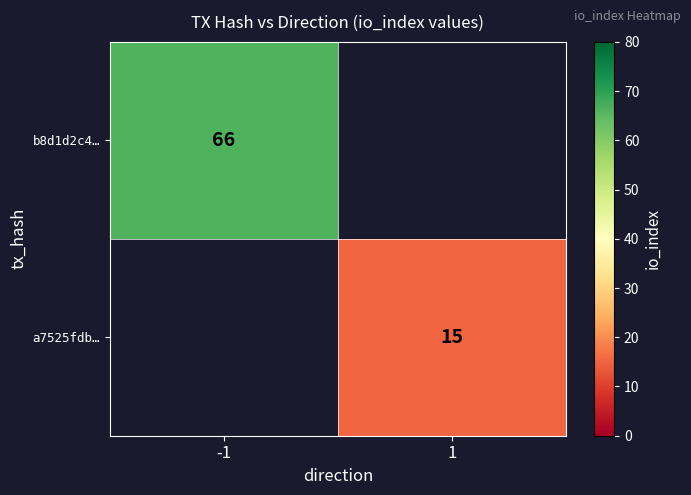

How many series are shown in this chart?

2